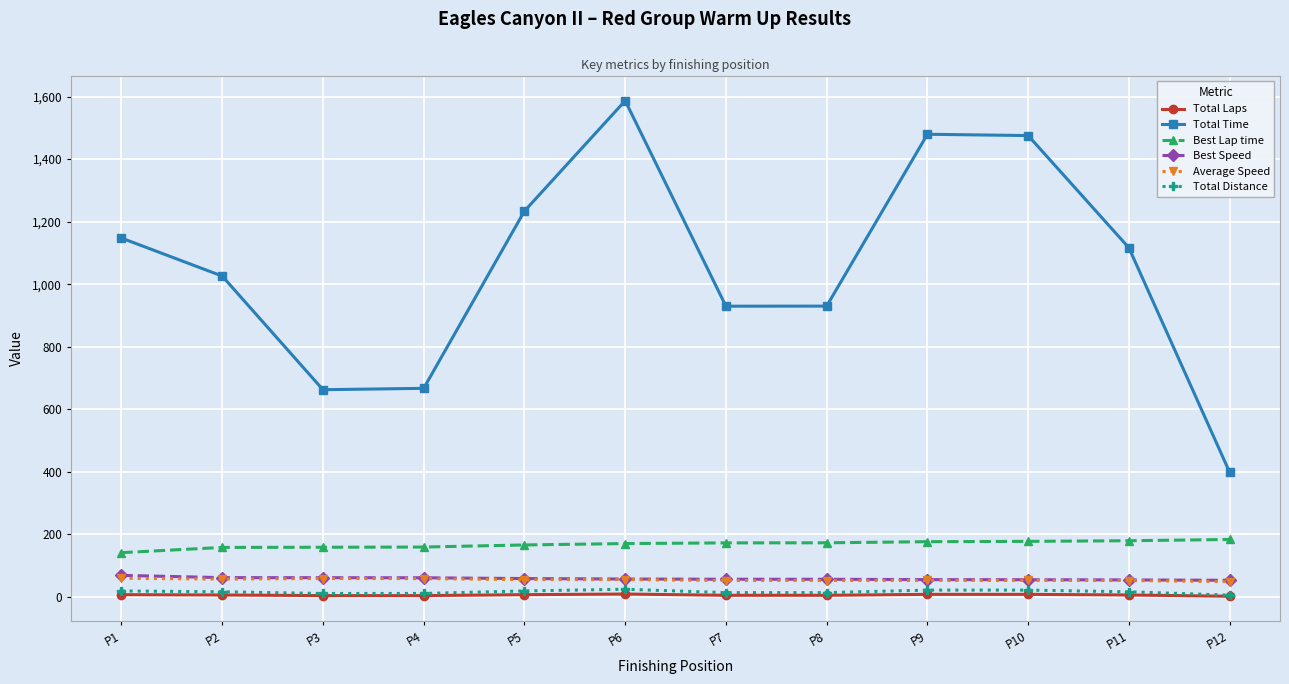

Is it true that Total Time equals 1167.2 at P4?

False